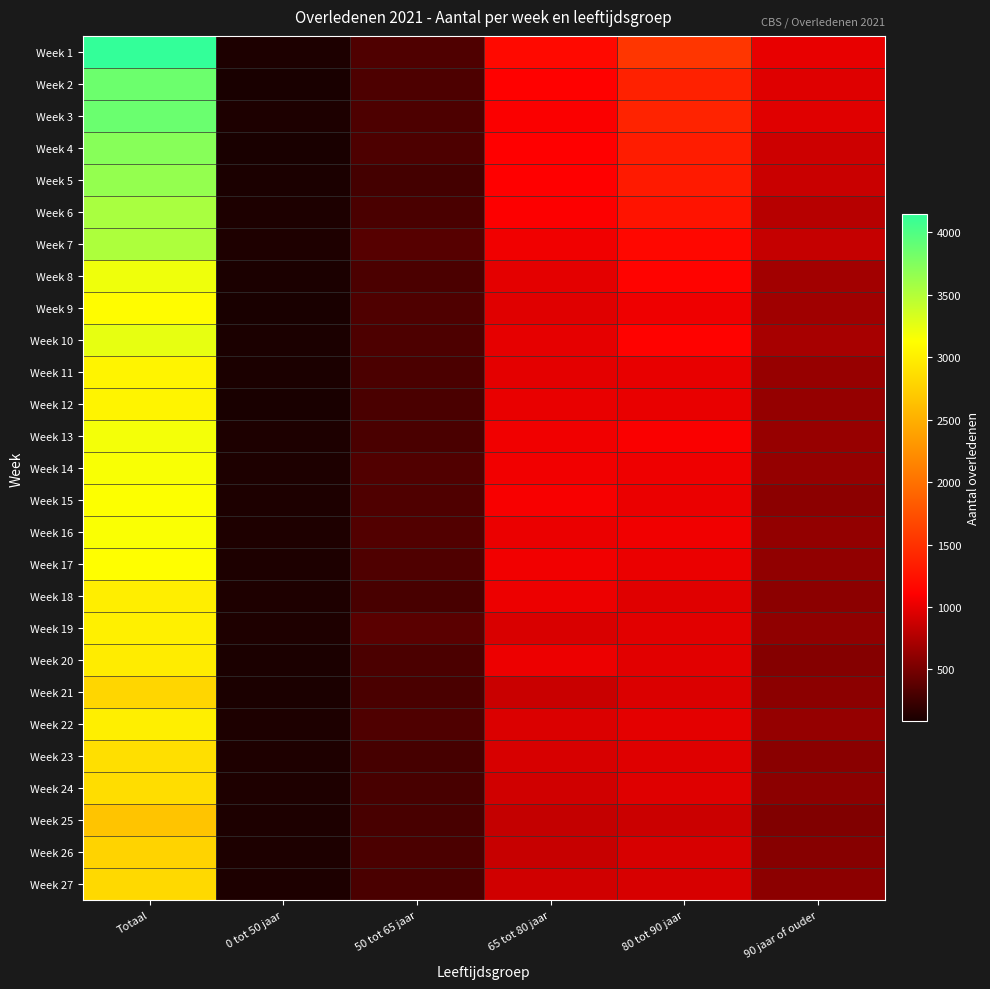

Rank the series by their maximum value, from lowest to highest.

Week 25, Week 26, Week 21, Week 27, Week 24, Week 23, Week 20, Week 18, Week 22, Week 19, Week 11, Week 12, Week 9, Week 17, Week 15, Week 16, Week 14, Week 13, Week 8, Week 10, Week 7, Week 6, Week 5, Week 4, Week 2, Week 3, Week 1